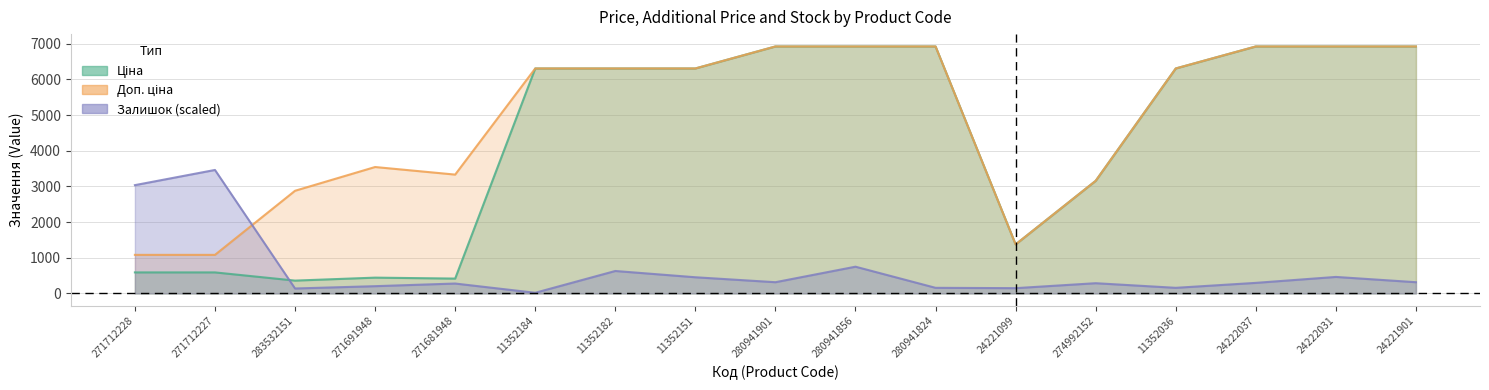

List the labels in order of Доп. ціна value, smallest first.

271712228, 271712227, 24221099, 283532151, 274992152, 271681948, 271691948, 11352184, 11352182, 11352151, 11352036, 280941901, 280941856, 280941824, 24222037, 24222031, 24221901